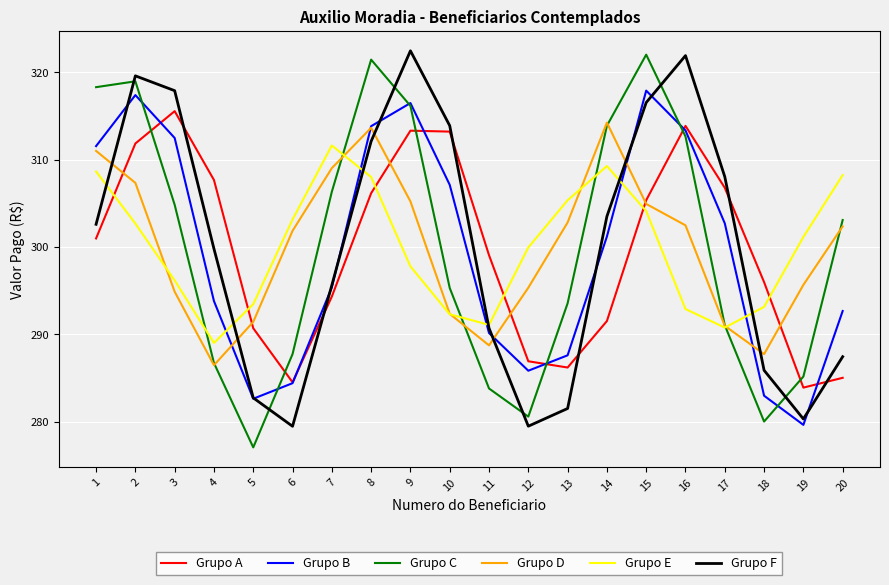

What is the average value of the Grupo D series?

299.9